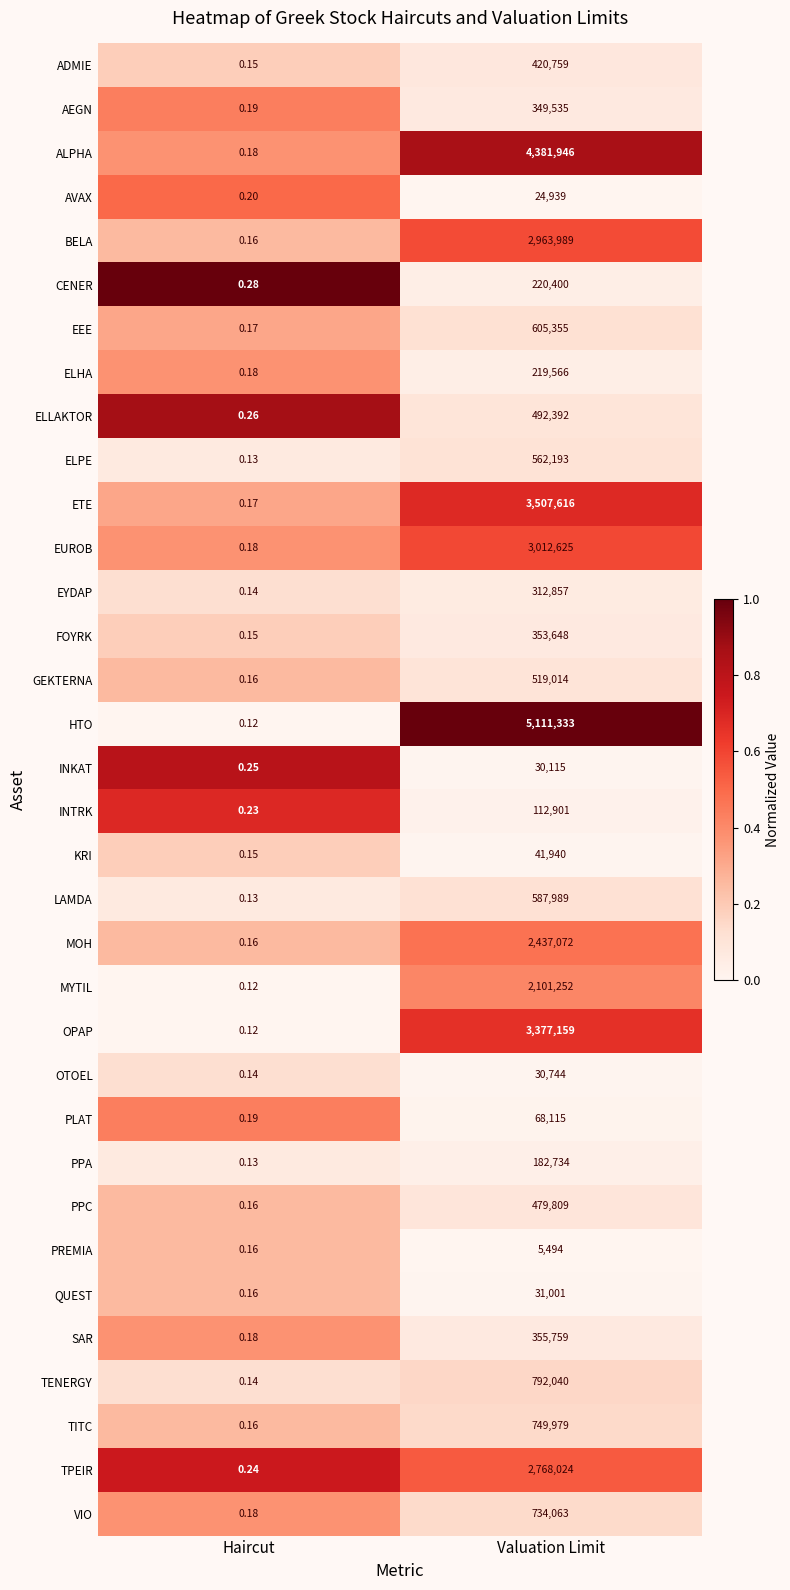

Which series changed the most between Haircut and Valuation Limit?

HTO